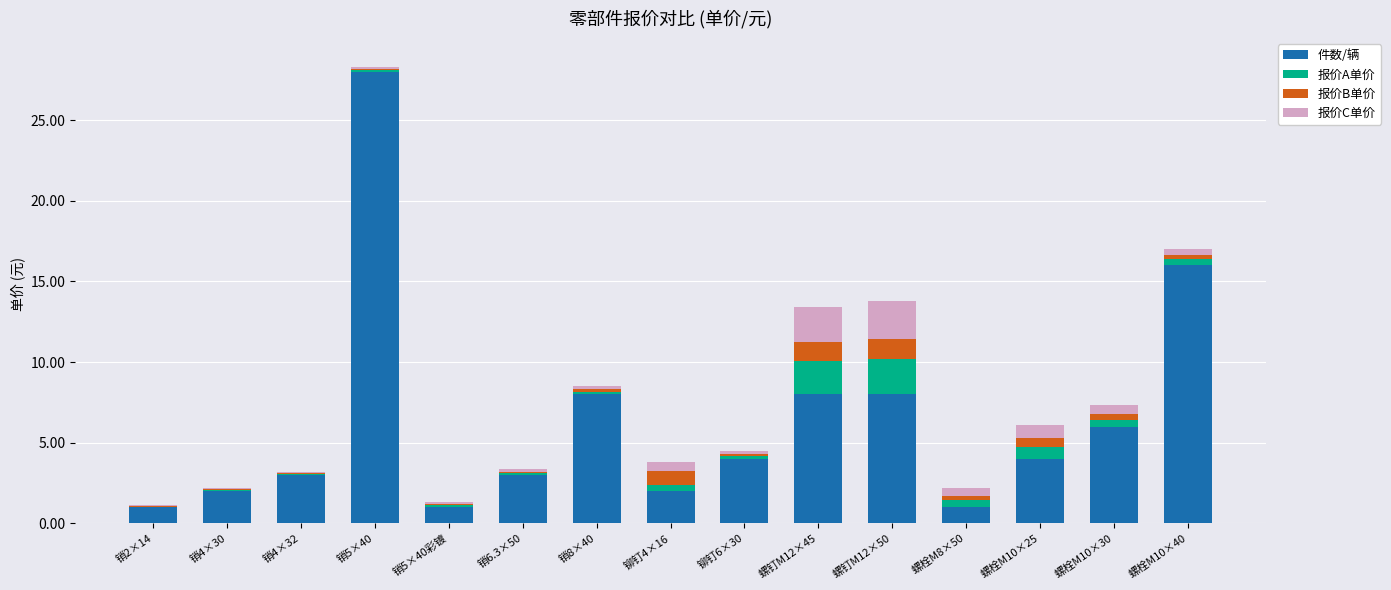

Where is 件数/辆 nearest to the value 14?

螺栓M10×40